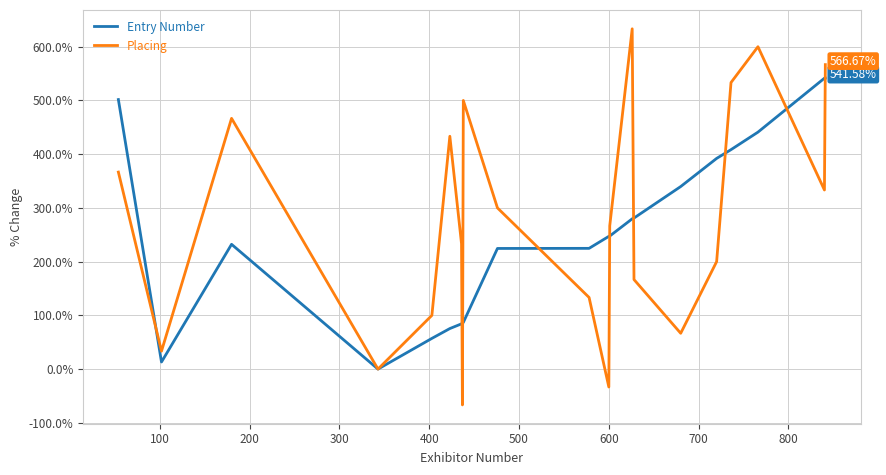

Rank the series by their maximum value, from lowest to highest.

Entry Number, Placing